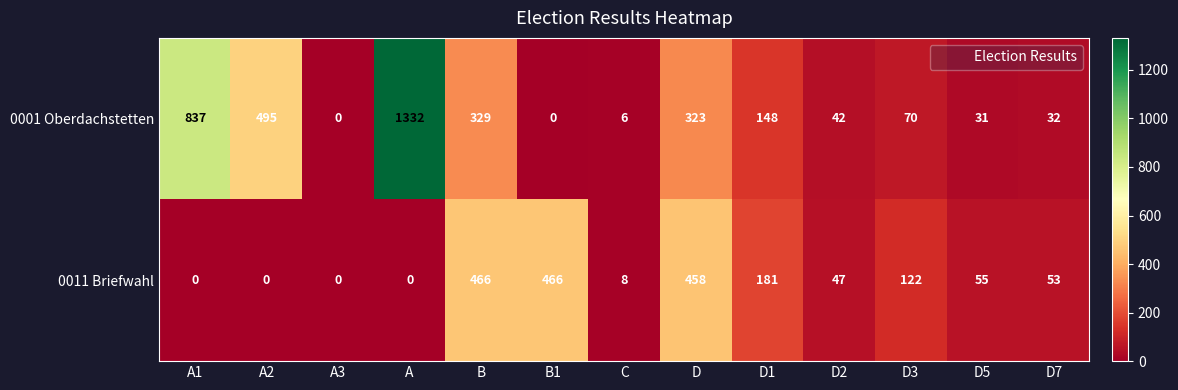

At which category does the chart reach its peak across all series?

A